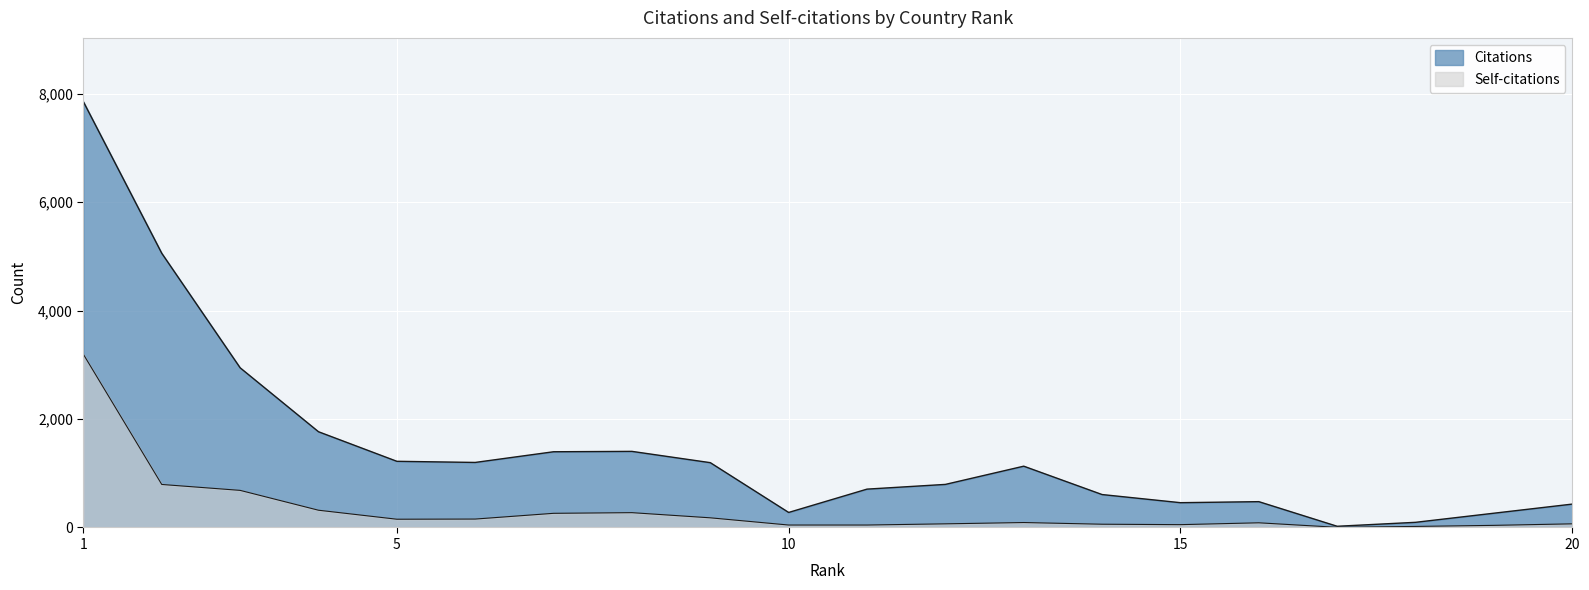

Reading left to right, transcribe all the data shown in this chart.

Citations: 1=7849	2=5055	3=2944	4=1765	5=1220	6=1199	7=1396	8=1403	9=1195	10=277	11=707	12=794	13=1130	14=607	15=457	16=476	17=22	18=95	19=263	20=431
Self-citations: 1=3192	2=793	3=684	4=318	5=152	6=155	7=261	8=273	9=178	10=45	11=45	12=67	13=91	14=60	15=52	16=86	17=3	18=19	19=39	20=67